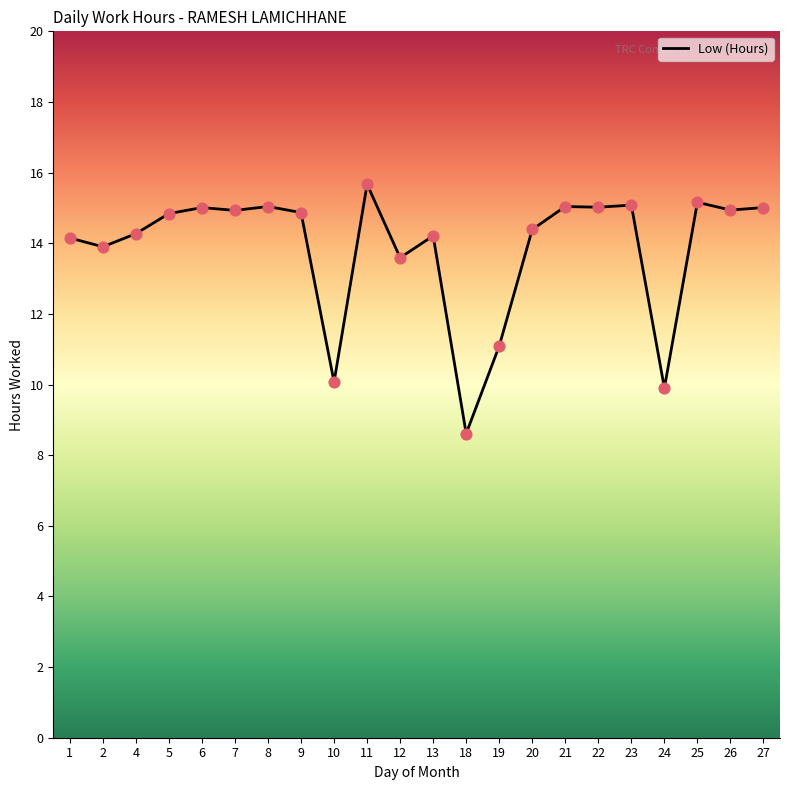

What is the ratio of the value at 13 to the value at 12?

1.0